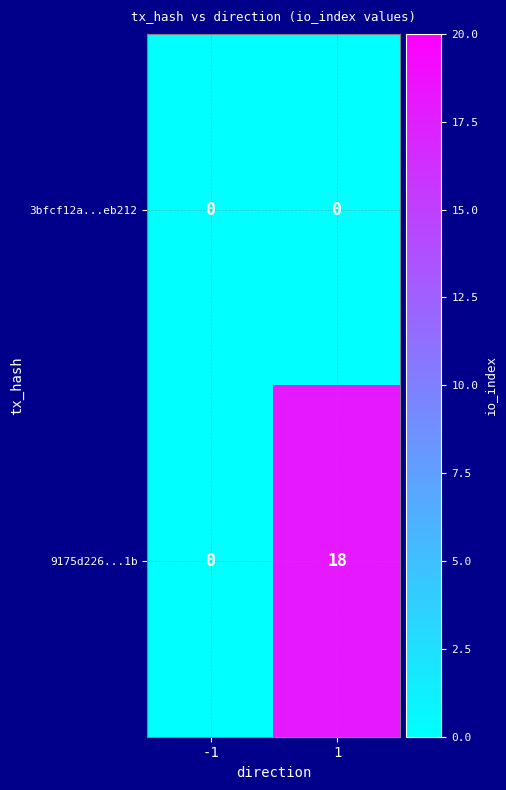

The value of 3bfcf12a...eb212 at -1 is 0. True or false?

True